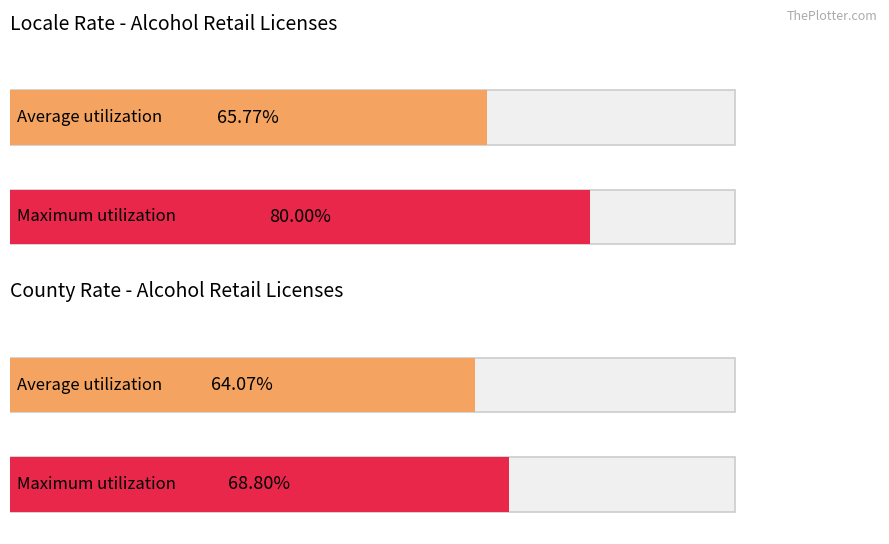

Rank the series by their average value, from highest to lowest.

locale_rate, county_rate